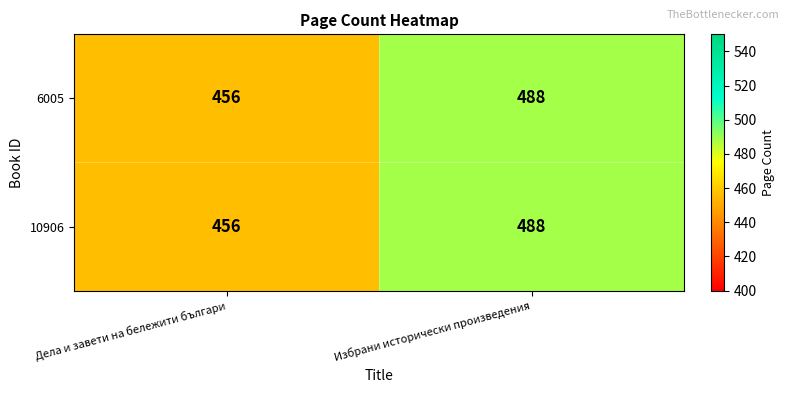

Read the 10906 value at Избрани исторически произведения.

488